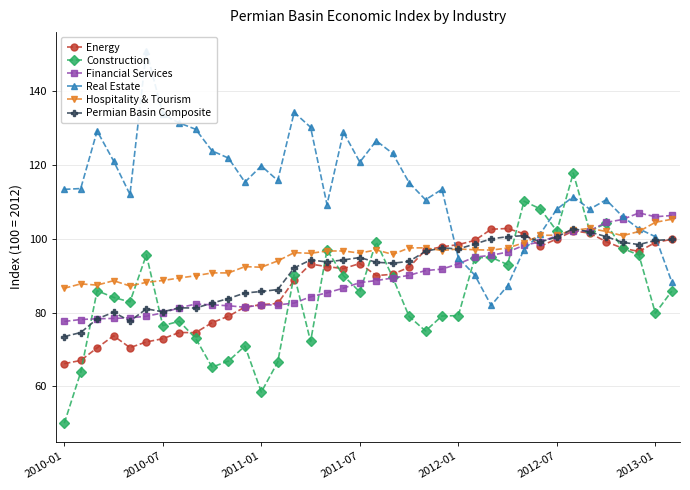

After their last crossing, which series has the higher values: Permian Basin Composite or Financial Services?

Financial Services